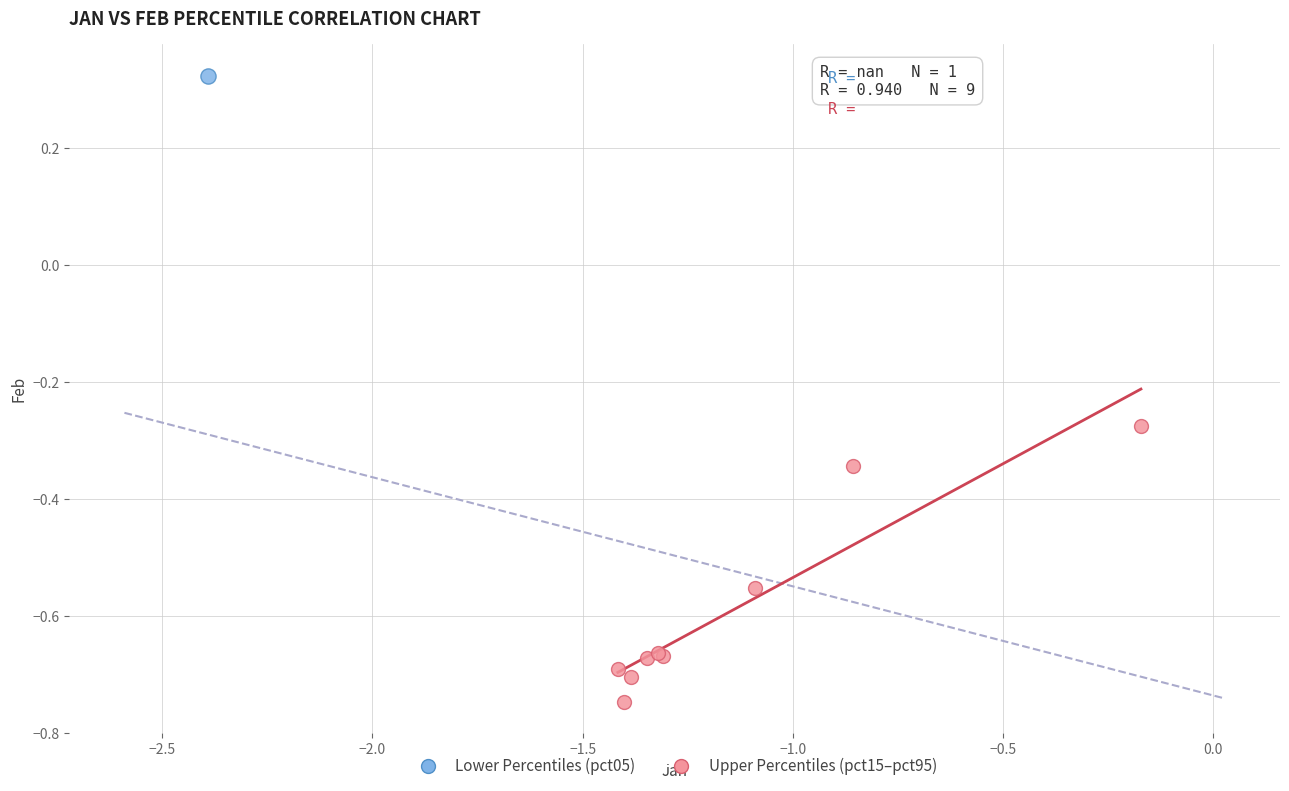

What are all the series names shown in the legend?

Lower Percentiles (pct05), Upper Percentiles (pct15–pct95)